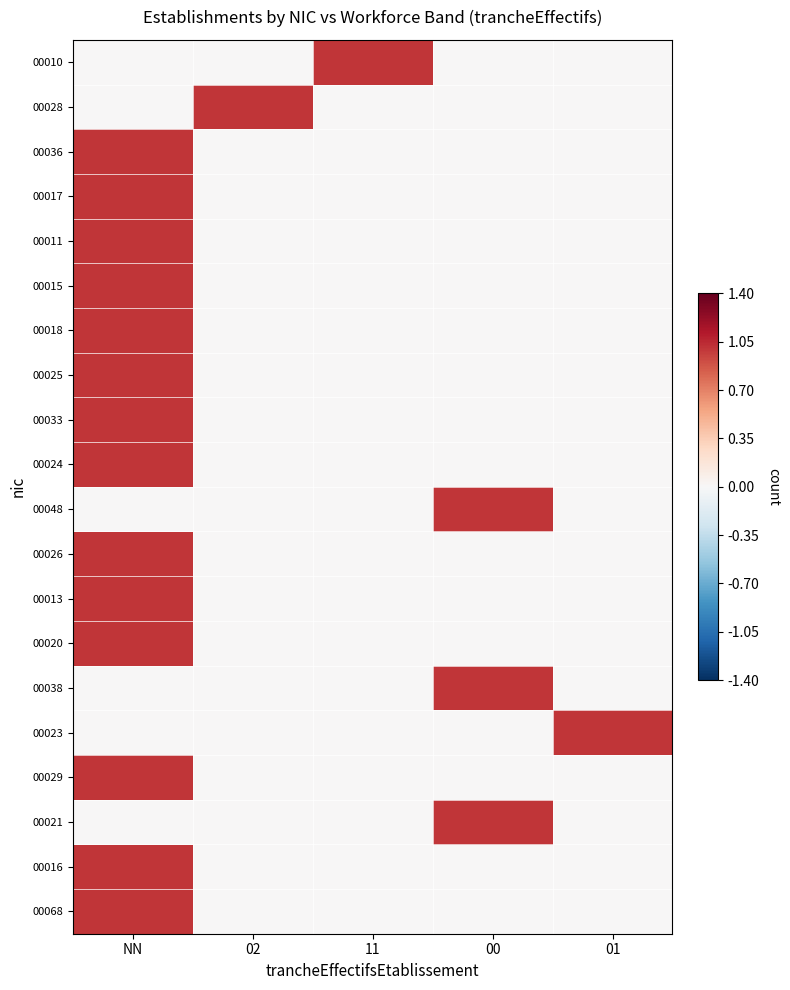

Reading left to right, list all the values displayed in this chart.

00010: NN=0	02=0	11=1	00=0	01=0
00028: NN=0	02=1	11=0	00=0	01=0
00036: NN=1	02=0	11=0	00=0	01=0
00017: NN=1	02=0	11=0	00=0	01=0
00011: NN=1	02=0	11=0	00=0	01=0
00015: NN=1	02=0	11=0	00=0	01=0
00018: NN=1	02=0	11=0	00=0	01=0
00025: NN=1	02=0	11=0	00=0	01=0
00033: NN=1	02=0	11=0	00=0	01=0
00024: NN=1	02=0	11=0	00=0	01=0
00048: NN=0	02=0	11=0	00=1	01=0
00026: NN=1	02=0	11=0	00=0	01=0
00013: NN=1	02=0	11=0	00=0	01=0
00020: NN=1	02=0	11=0	00=0	01=0
00038: NN=0	02=0	11=0	00=1	01=0
00023: NN=0	02=0	11=0	00=0	01=1
00029: NN=1	02=0	11=0	00=0	01=0
00021: NN=0	02=0	11=0	00=1	01=0
00016: NN=1	02=0	11=0	00=0	01=0
00068: NN=1	02=0	11=0	00=0	01=0